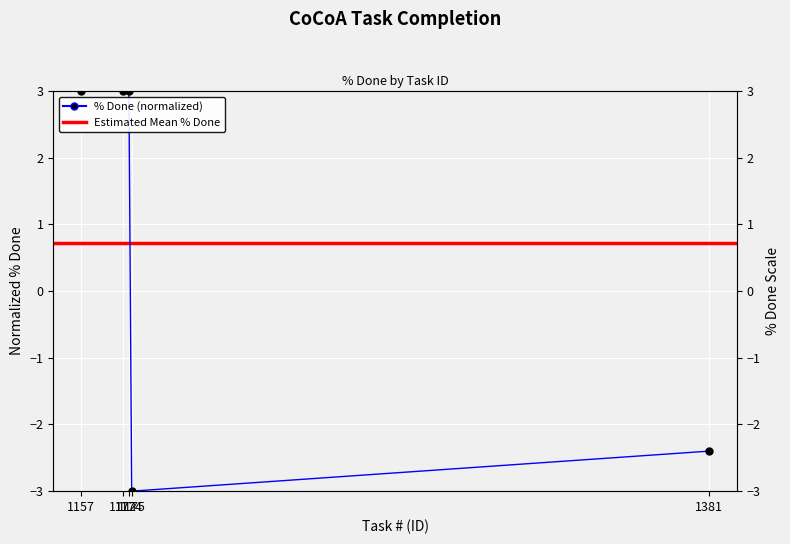

List the labels in order of value, smallest first.

1175, 1381, 1174, 1172, 1157